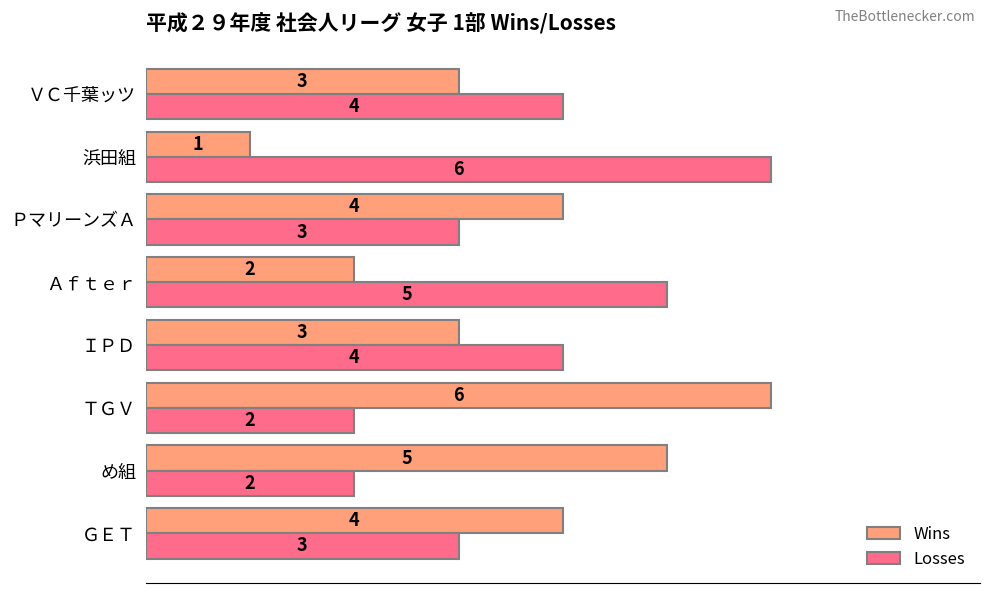

What is the sum of the Wins values at Ａｆｔｅｒ and ＧＥＴ?

6